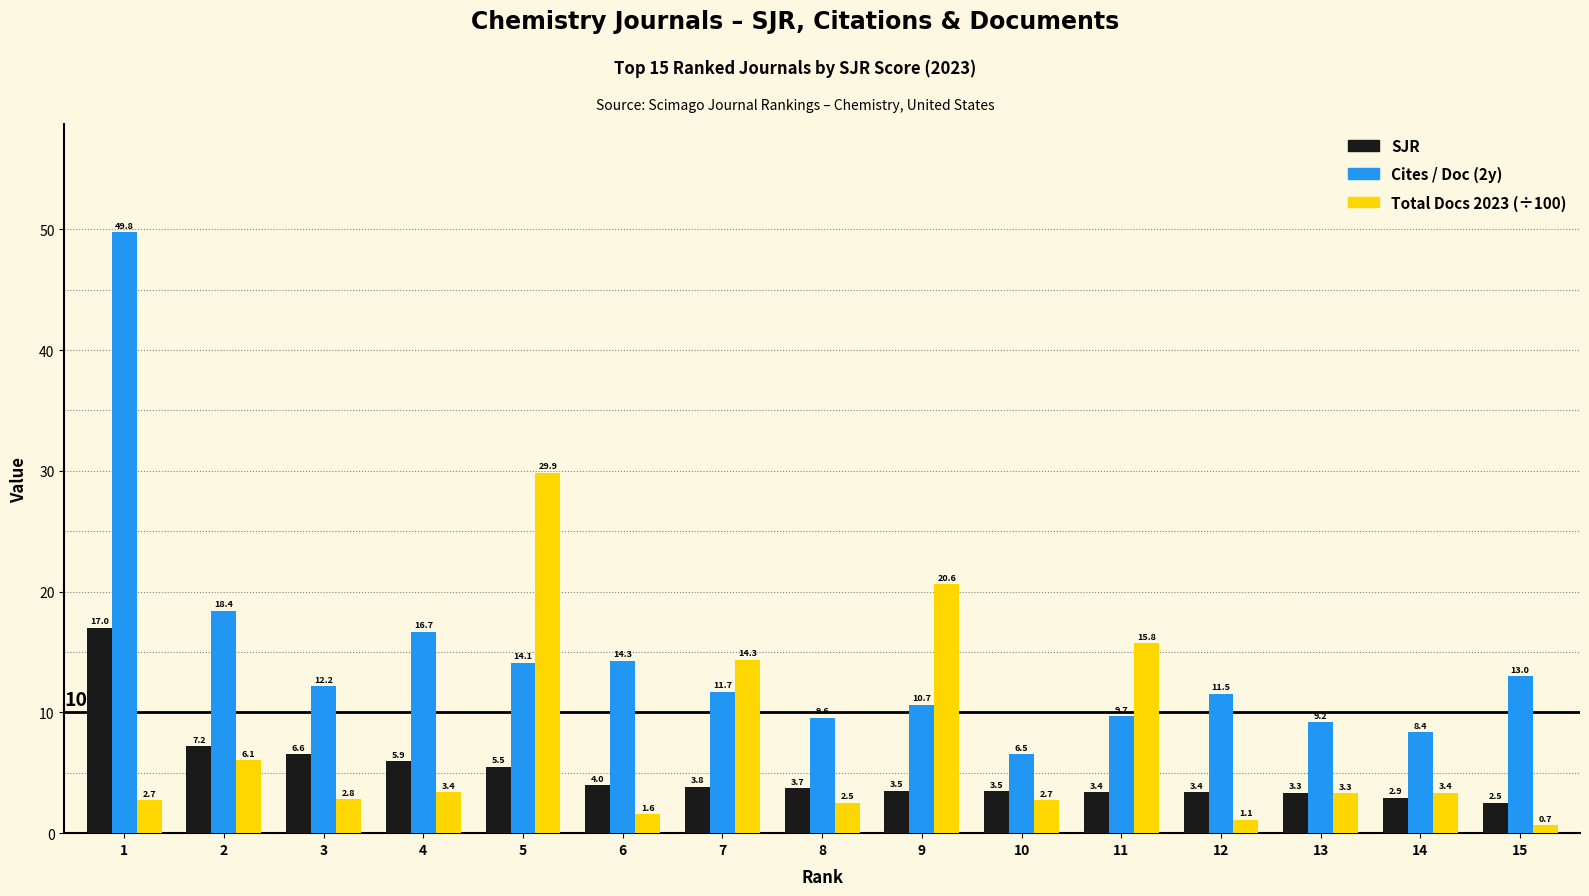

Rank the series at 7 from lowest to highest value.

SJR, Cites / Doc (2y), Total Docs 2023 (÷100)